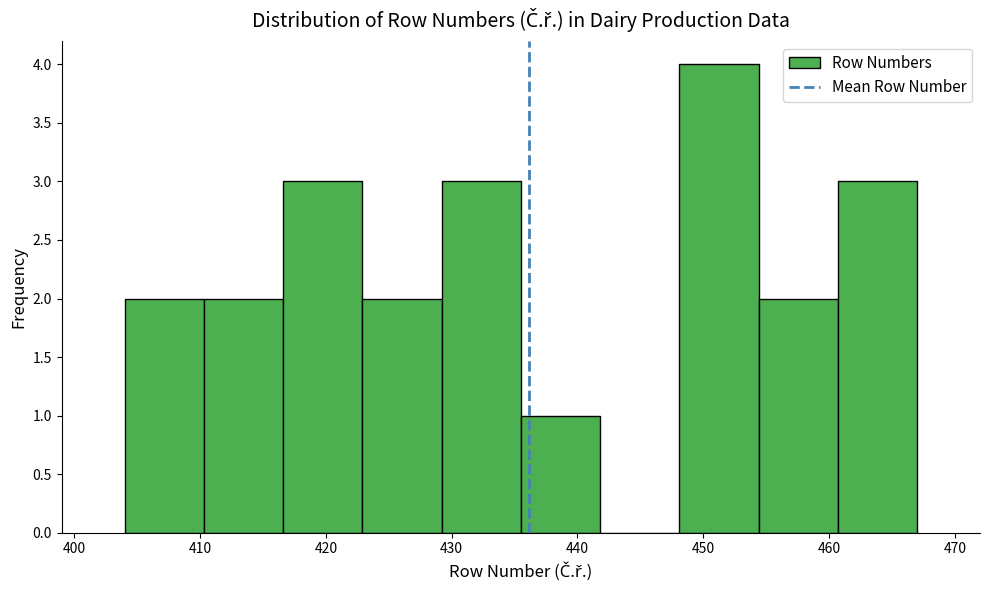

Reading left to right, list every bar in this chart as the range it spans on the x-axis followed by its height. Neither the bar edges nor the heights are printed on the chart, so give them approximately, as read against the axes.

404.0 to 410.3: 2
410.3 to 416.6: 2
416.6 to 422.9: 3
422.9 to 429.2: 2
429.2 to 435.5: 3
435.5 to 441.8: 1
441.8 to 448.1: 0
448.1 to 454.4: 4
454.4 to 460.7: 2
460.7 to 467.0: 3